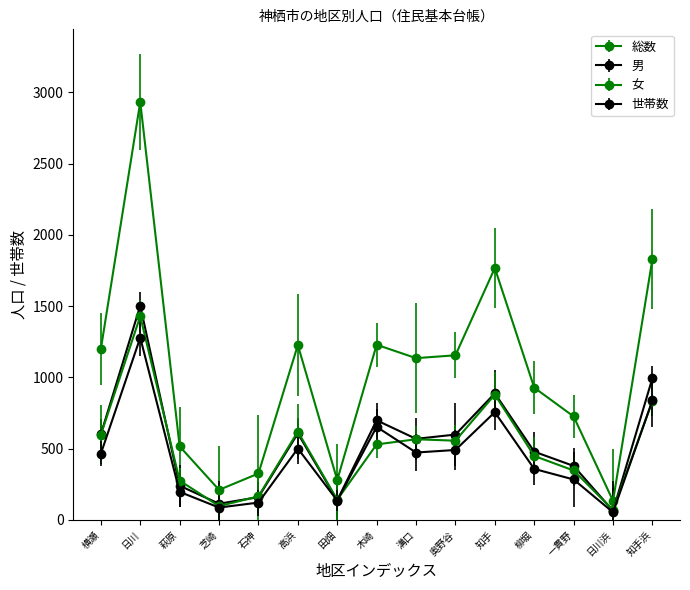

Reading left to right, what are all the values shown in this chart?

総数: 1199	2932	516	211	326	1227	280	1229	1135	1155	1767	928	726	134	1830
男: 601	1503	240	114	160	607	138	699	569	599	888	479	379	64	995
女: 598	1429	276	97	166	620	142	530	566	556	879	449	347	70	835
世帯数: 465	1279	197	87	122	501	136	653	473	491	756	358	284	54	838